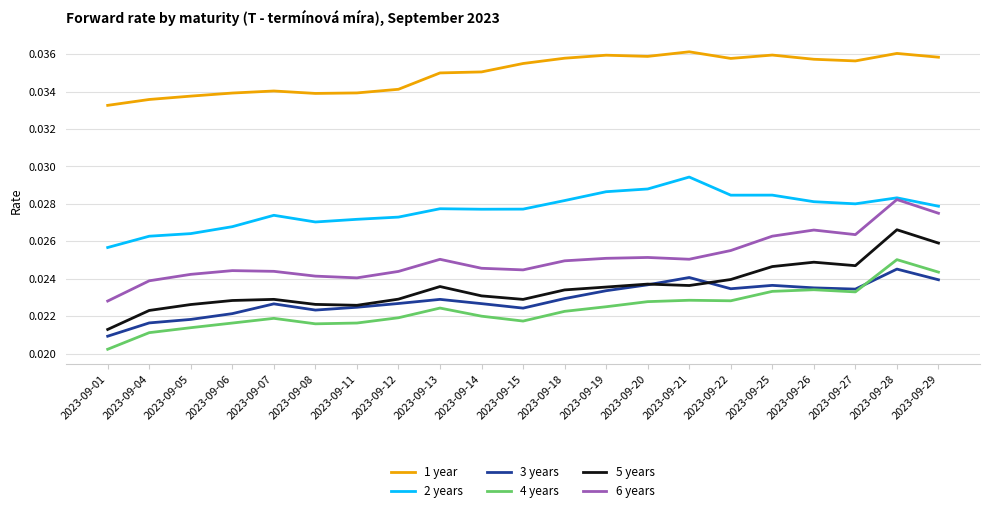

Which series changed the most between 2023-09-05 and 2023-09-25?

1 year